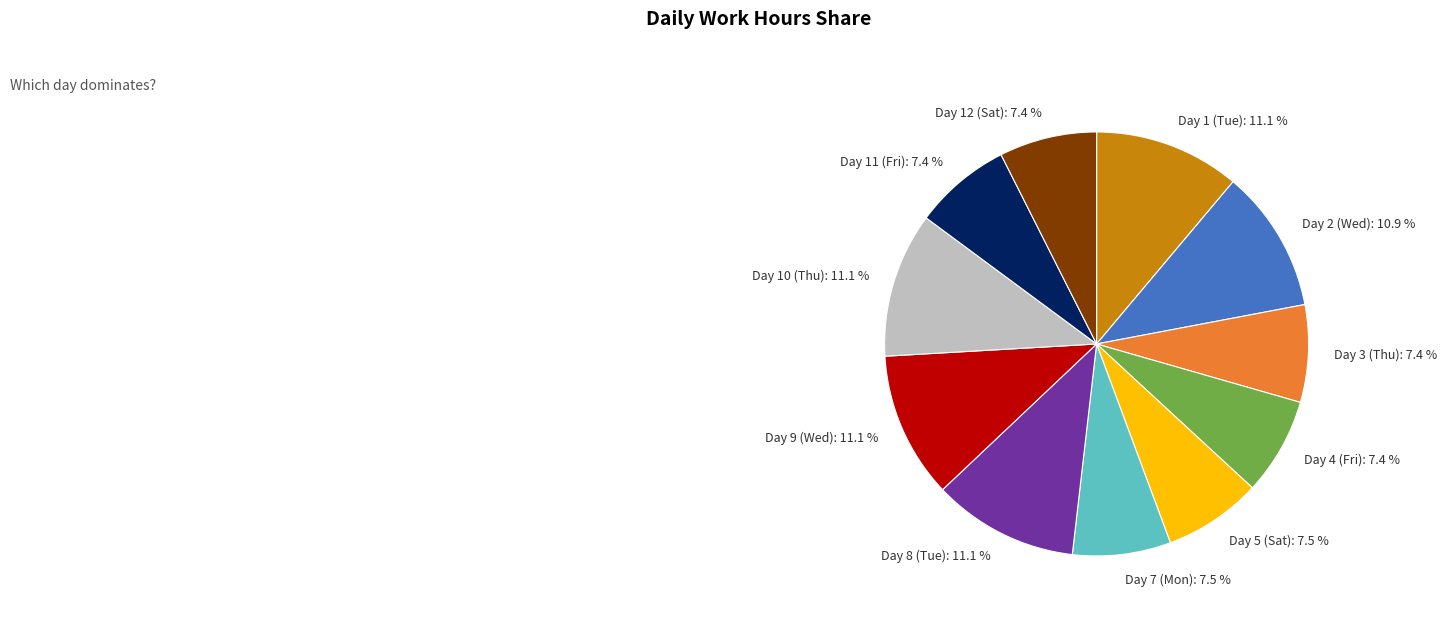

What is the total percentage of Day 7 (Mon) and Day 12 (Sat)?

14.9%